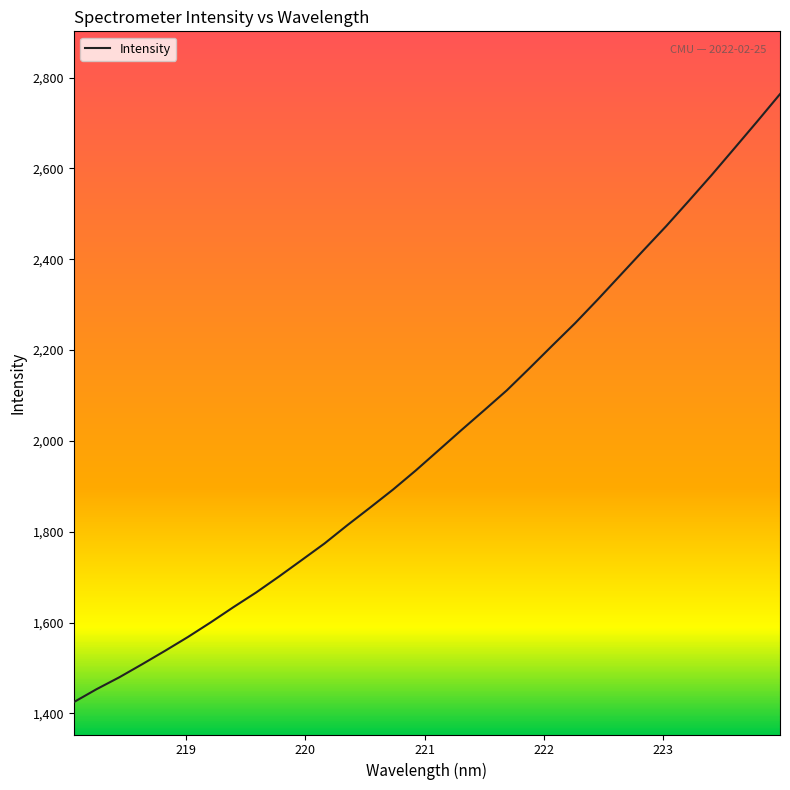

What is the difference between the maximum and minimum values?

1338.8